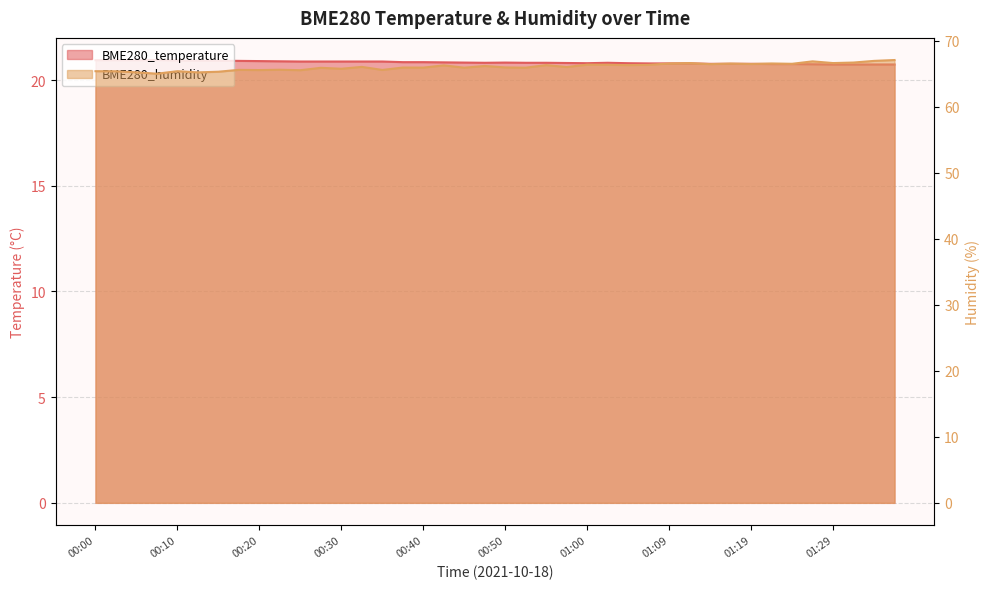

Between 00:57 and 01:04, which is larger?

00:57